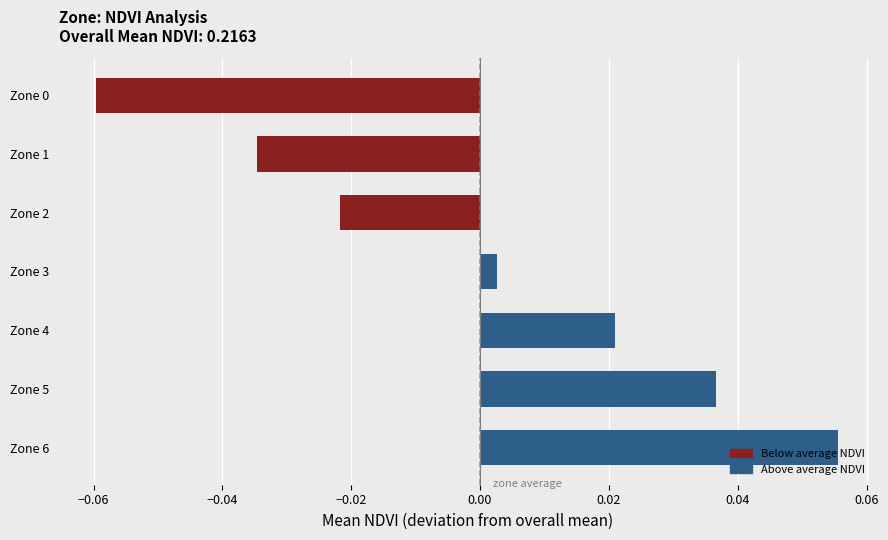

What is the change in value from Zone 2 to Zone 5?

+0.1